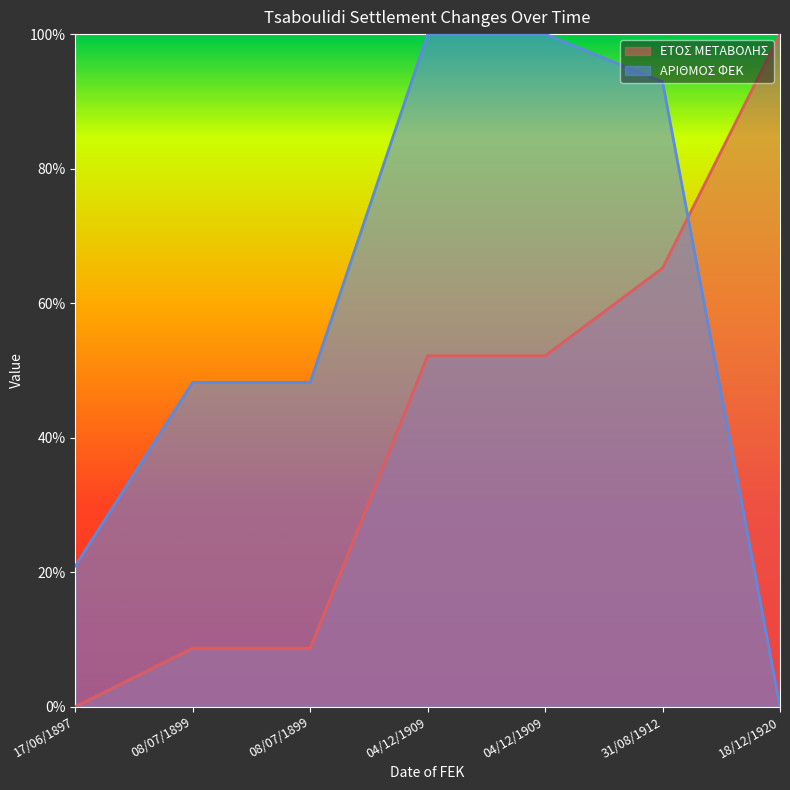

Where is ΕΤΟΣ ΜΕΤΑΒΟΛΗΣ nearest to the value 0?

17/06/1897